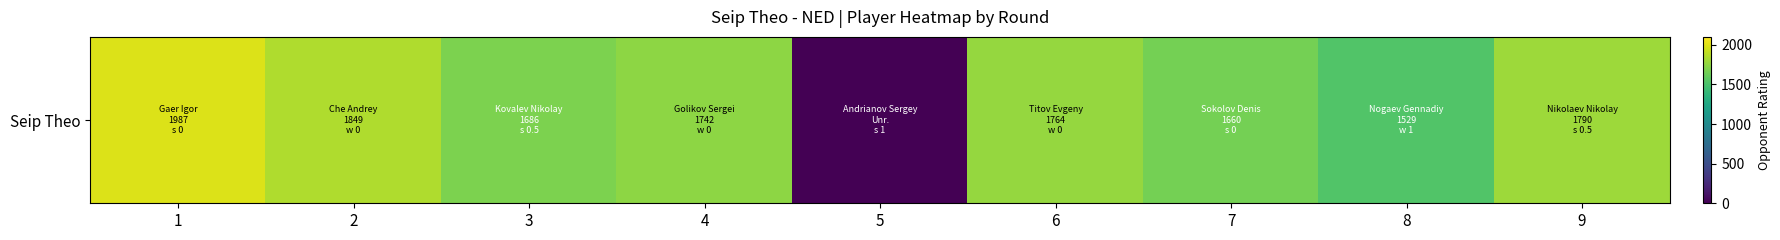

Reading left to right, list all the values displayed in this chart.

1987	1849	1686	1742	0	1764	1660	1529	1790